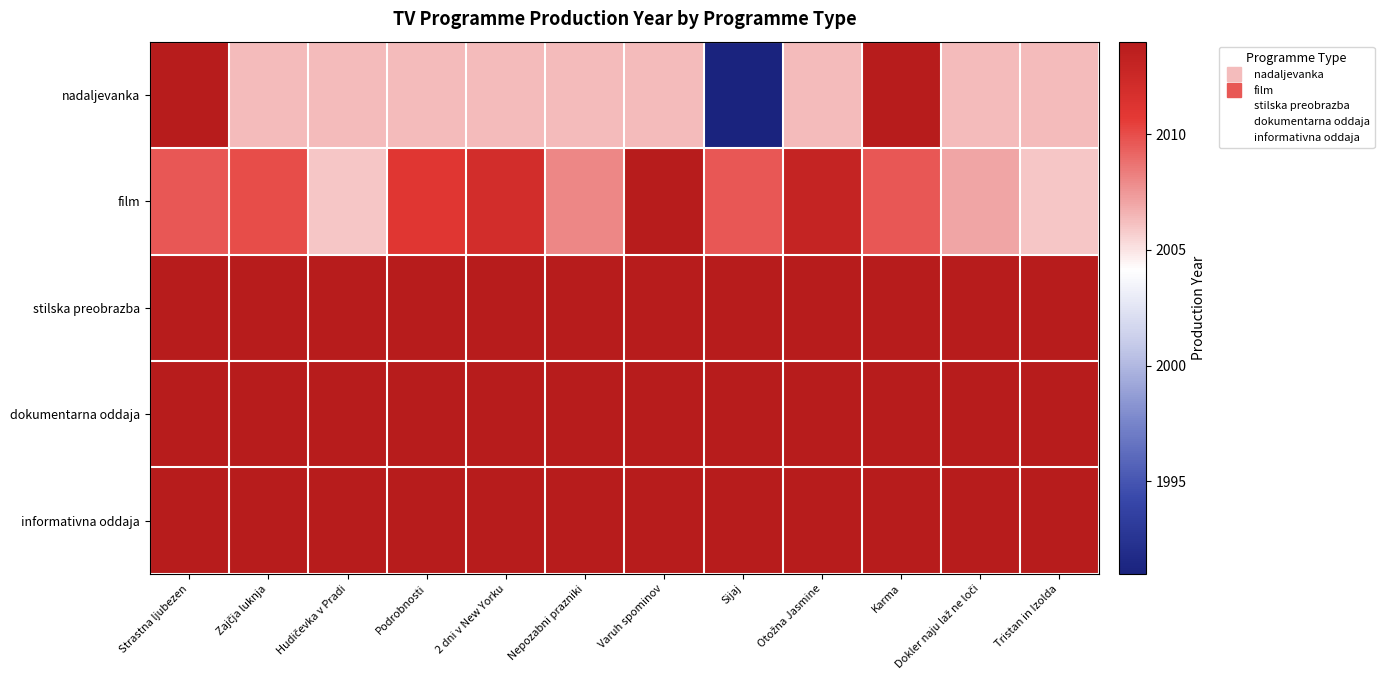

Reading left to right, transcribe all the data shown in this chart.

nadaljevanka: Strastna ljubezen=2014.0	Zajčja luknja=2006.3	Hudičevka v Pradi=2006.3	Podrobnosti=2006.3	2 dni v New Yorku=2006.3	Nepozabni prazniki=2006.3	Varuh spominov=2006.3	Sijaj=1991.0	Otožna Jasmine=2006.3	Karma=2014.0	Dokler naju laž ne loči=2006.3	Tristan in Izolda=2006.3
film: Strastna ljubezen=2009.7	Zajčja luknja=2010.0	Hudičevka v Pradi=2006.0	Podrobnosti=2011.0	2 dni v New Yorku=2012.0	Nepozabni prazniki=2008.0	Varuh spominov=2014.0	Sijaj=2009.7	Otožna Jasmine=2013.0	Karma=2009.7	Dokler naju laž ne loči=2007.0	Tristan in Izolda=2006.0
stilska preobrazba: Strastna ljubezen=2014.0	Zajčja luknja=2014.0	Hudičevka v Pradi=2014.0	Podrobnosti=2014.0	2 dni v New Yorku=2014.0	Nepozabni prazniki=2014.0	Varuh spominov=2014.0	Sijaj=2014.0	Otožna Jasmine=2014.0	Karma=2014.0	Dokler naju laž ne loči=2014.0	Tristan in Izolda=2014.0
dokumentarna oddaja: Strastna ljubezen=2014.0	Zajčja luknja=2014.0	Hudičevka v Pradi=2014.0	Podrobnosti=2014.0	2 dni v New Yorku=2014.0	Nepozabni prazniki=2014.0	Varuh spominov=2014.0	Sijaj=2014.0	Otožna Jasmine=2014.0	Karma=2014.0	Dokler naju laž ne loči=2014.0	Tristan in Izolda=2014.0
informativna oddaja: Strastna ljubezen=2014.0	Zajčja luknja=2014.0	Hudičevka v Pradi=2014.0	Podrobnosti=2014.0	2 dni v New Yorku=2014.0	Nepozabni prazniki=2014.0	Varuh spominov=2014.0	Sijaj=2014.0	Otožna Jasmine=2014.0	Karma=2014.0	Dokler naju laž ne loči=2014.0	Tristan in Izolda=2014.0